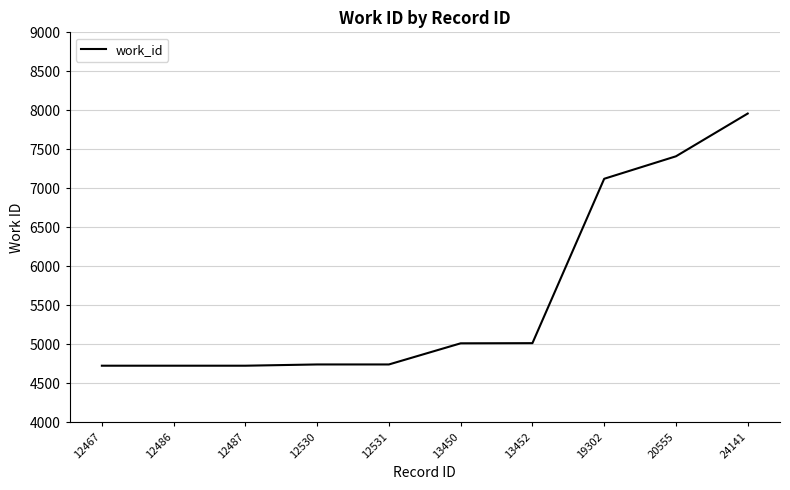

What is the change in value from 12530 to 19302?

+2380